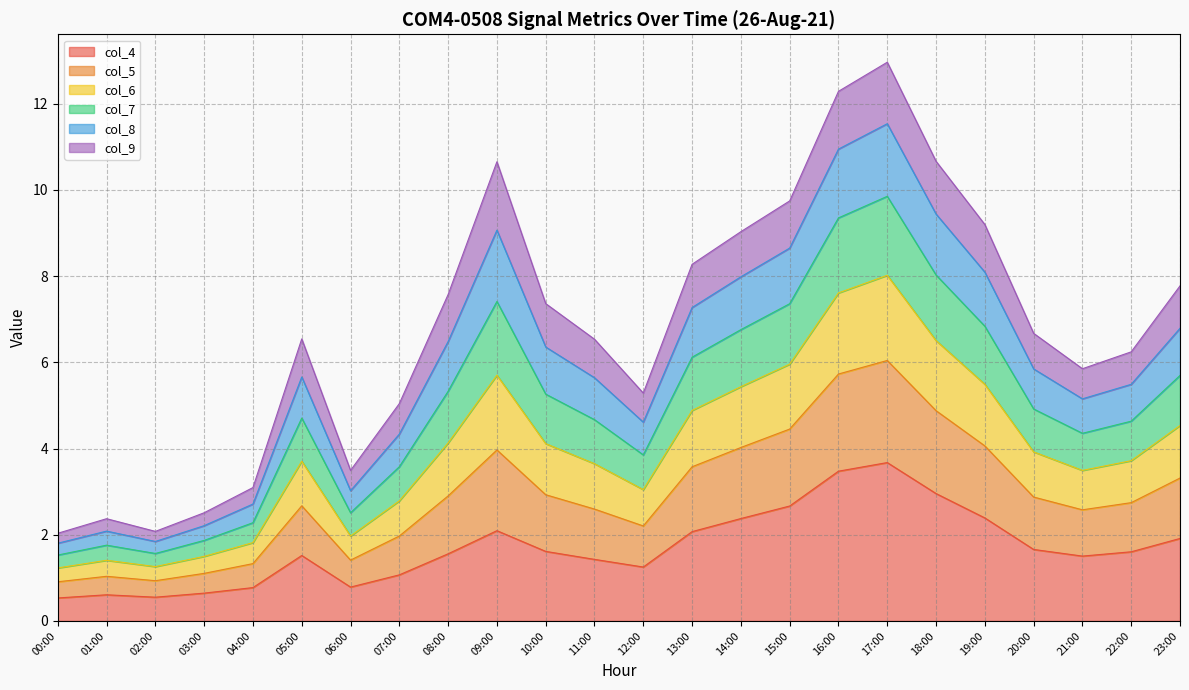

What is the maximum value for col_4?

3.7